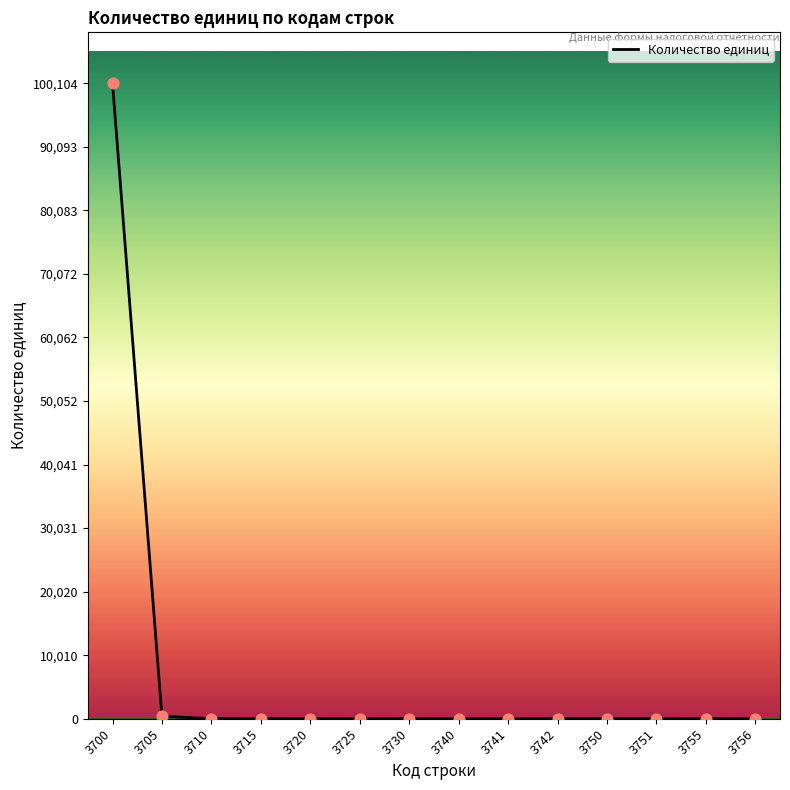

What is the ratio of the value at 3715 to the value at 3725?

5.0